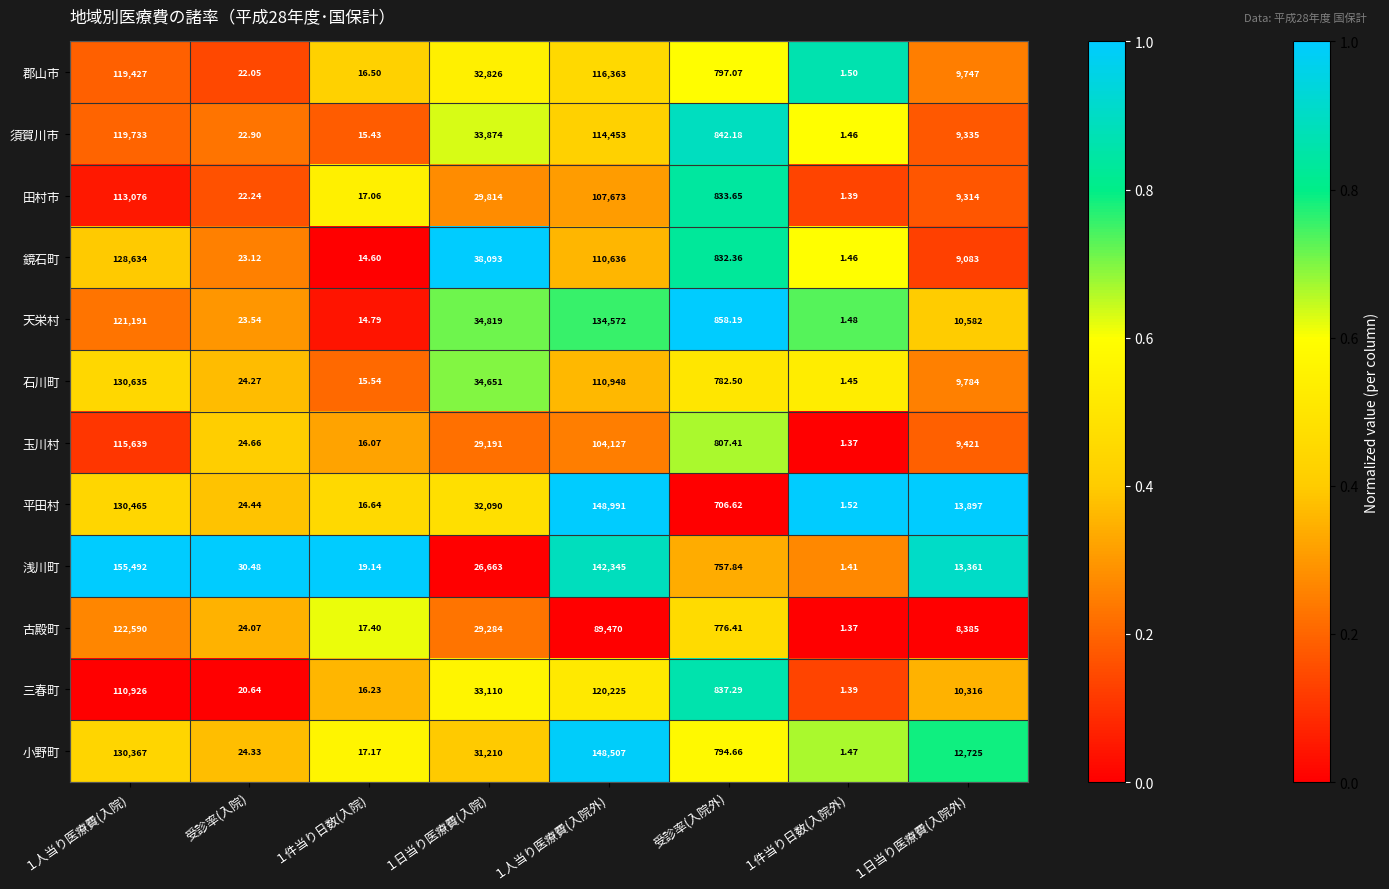

At which category is the sum across all series the highest?

１人当り医療費(入院)